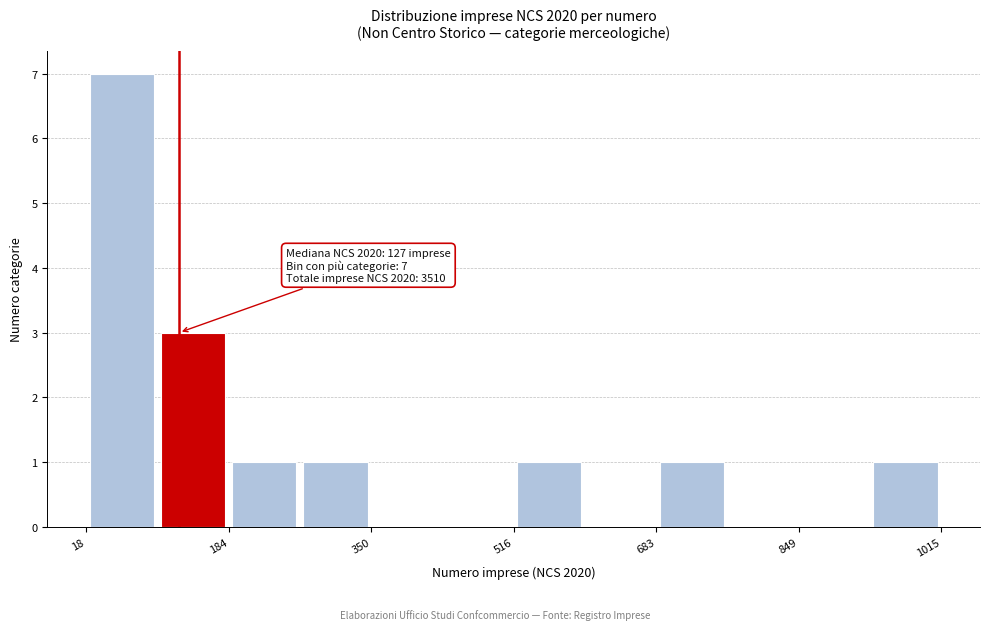

Over which range of the x-axis is the bar tallest?

20 to 100